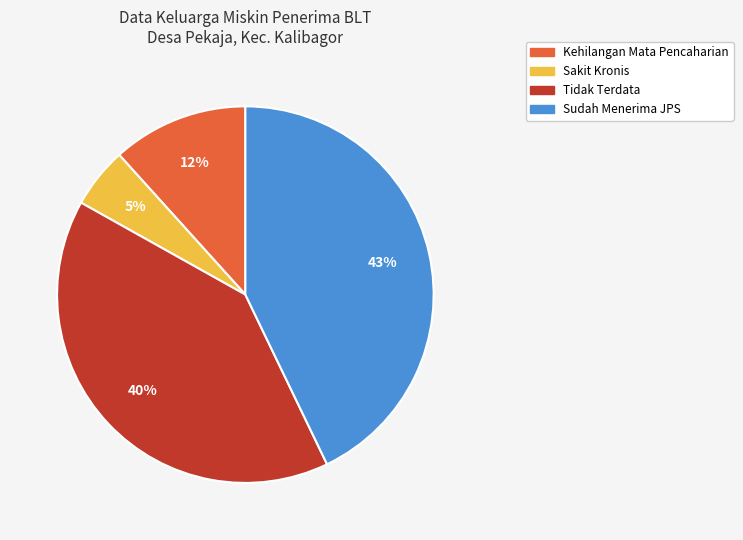

To the nearest percent, what is the average slice percentage?

25%